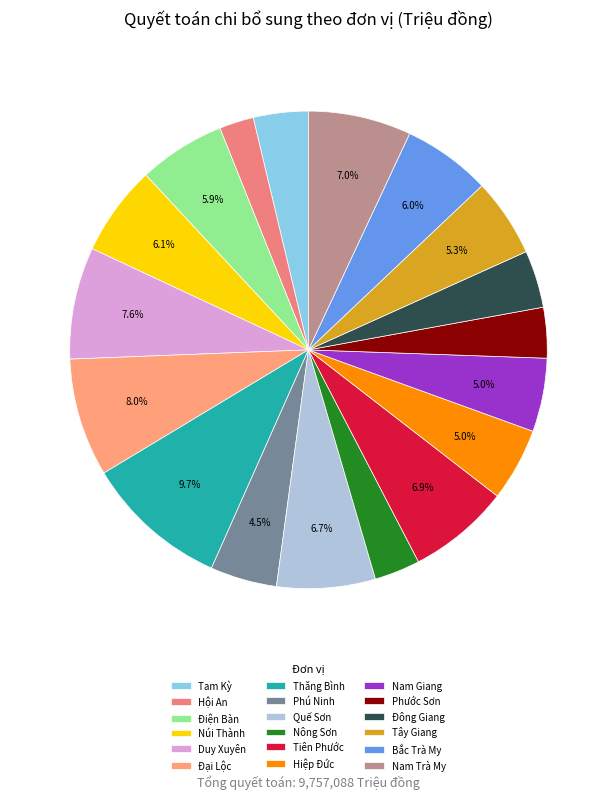

Does Phú Ninh represent more than half of the total?

No